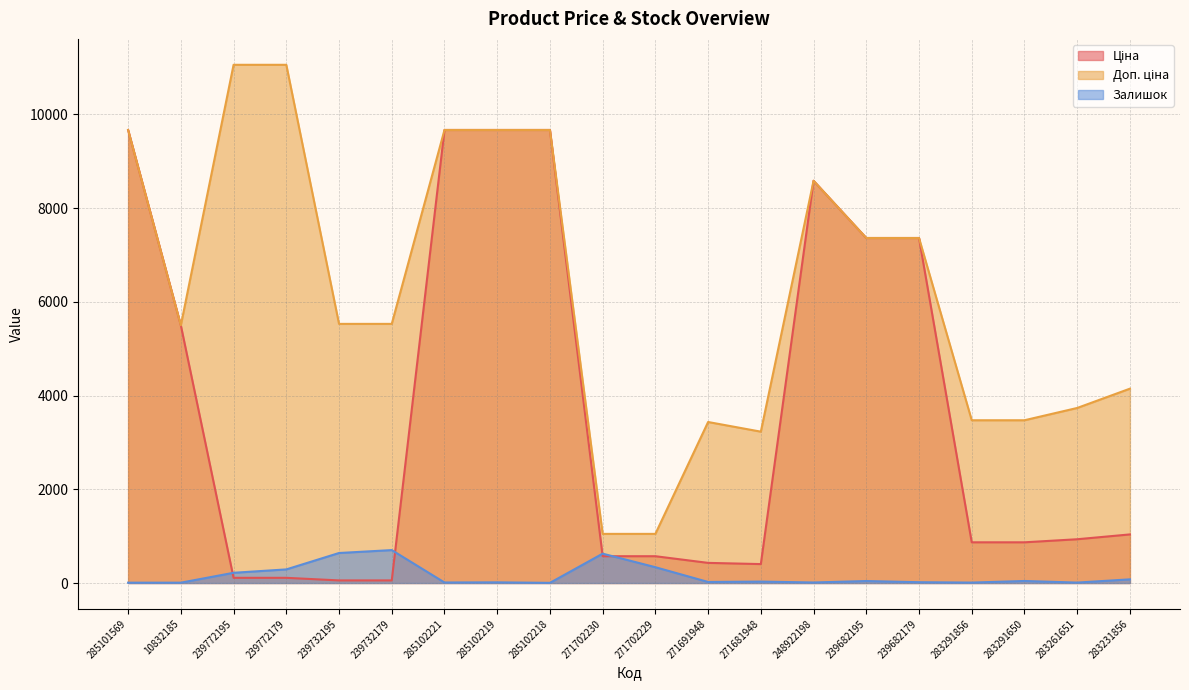

Which series changed the most between 239772195 and 271702229?

Доп. ціна